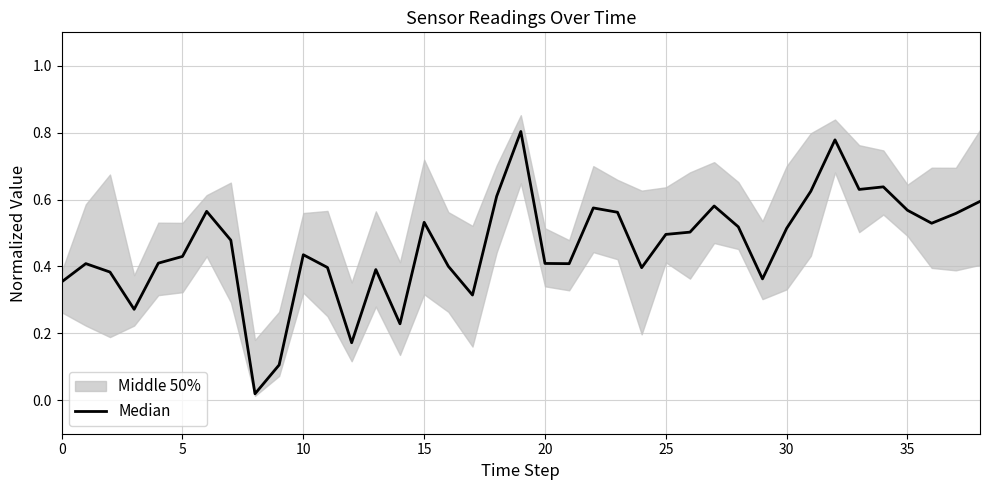

Count the number of categories in the chart.

39